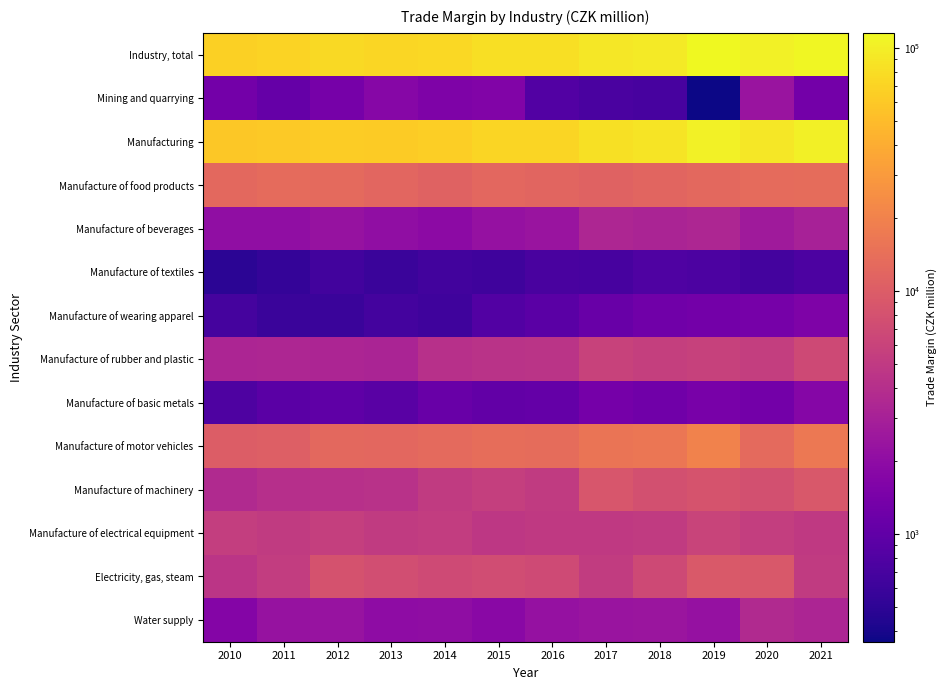

Rank the series by their maximum value, from highest to lowest.

Industry, total, Manufacturing, Manufacture of motor vehicles, Manufacture of food products, Electricity, gas, steam, Manufacture of machinery, Manufacture of rubber and plastic, Manufacture of electrical equipment, Water supply, Manufacture of beverages, Mining and quarrying, Manufacture of basic metals, Manufacture of wearing apparel, Manufacture of textiles